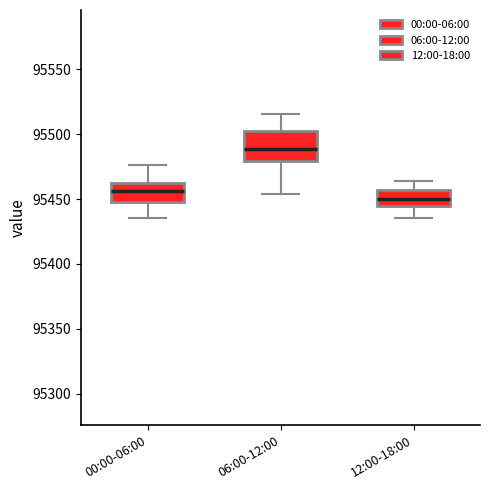

Where does the lower whisker of the box for 06:00-12:00 end on the y-axis? The values are not printed on the chart, so give them approximately, as read against the axis.

95455